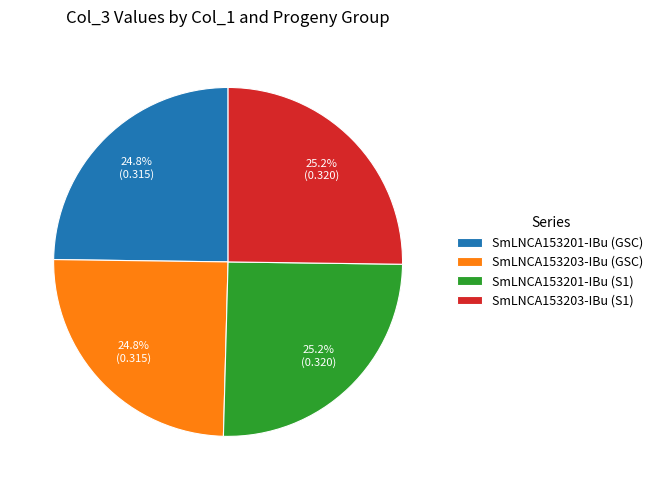

To the nearest percent, what portion does SmLNCA153201-IBu (S1) represent?

25%